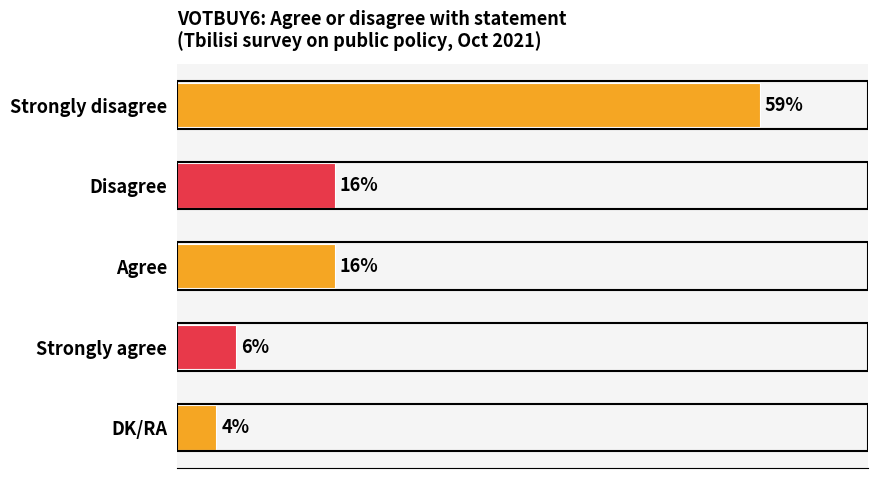

What is the label of the 5th bar from the top?

DK/RA